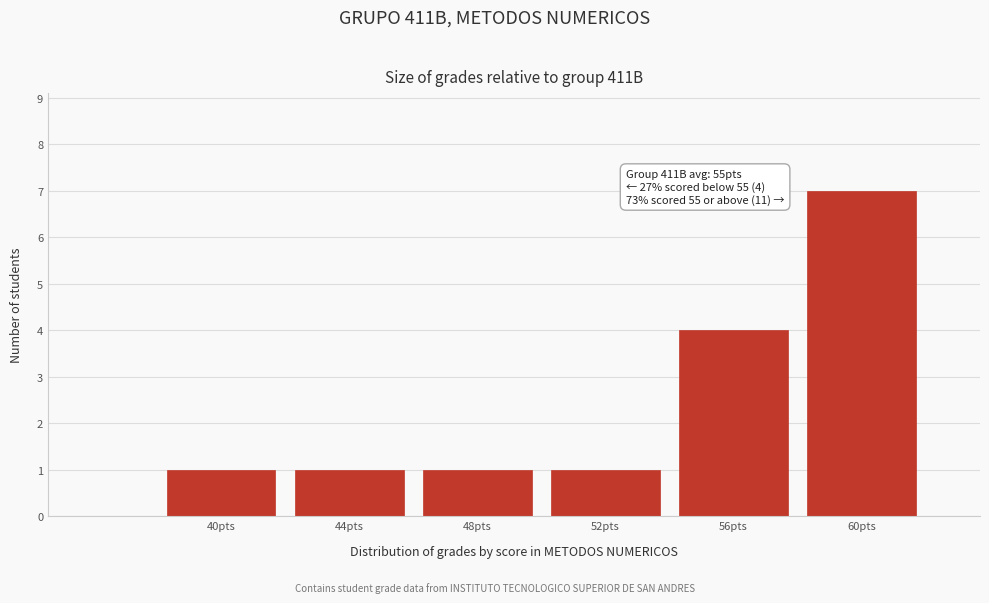

Reading right to left, list all the values displayed in this chart.

60pts=7	56pts=4	52pts=1	48pts=1	44pts=1	40pts=1